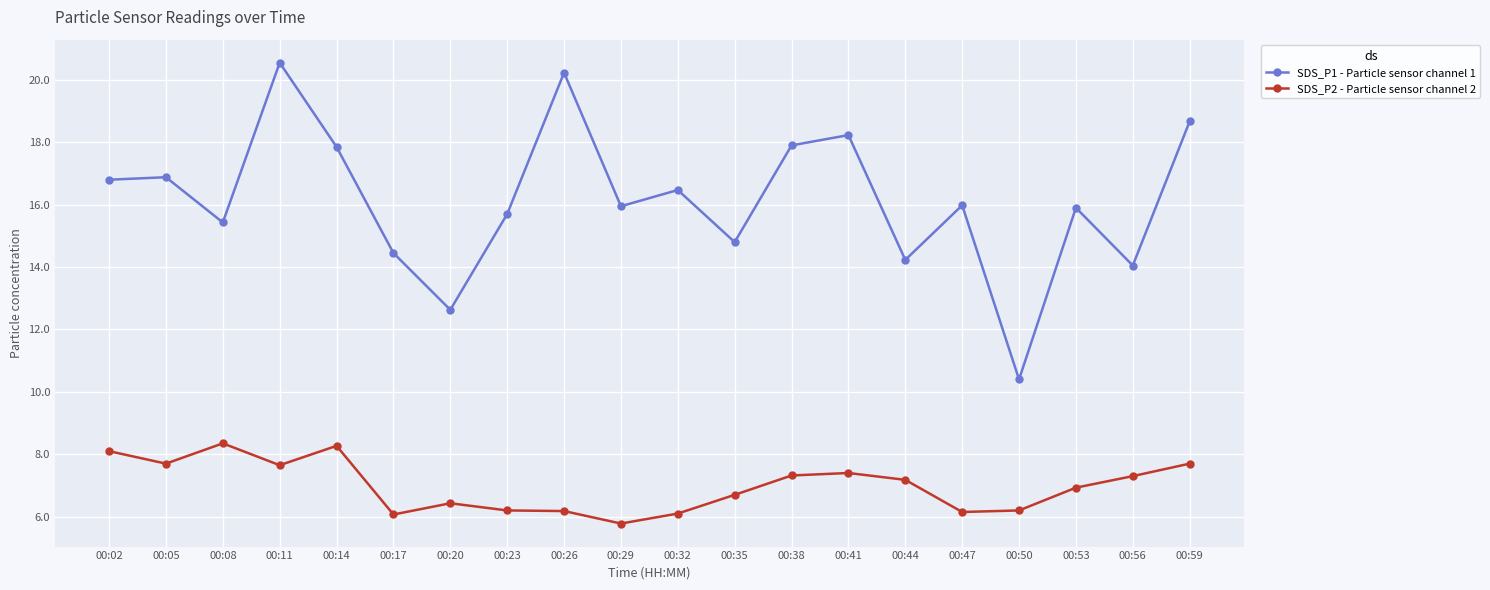

List the series in order of their peak value, highest first.

SDS_P1 - Particle sensor channel 1, SDS_P2 - Particle sensor channel 2